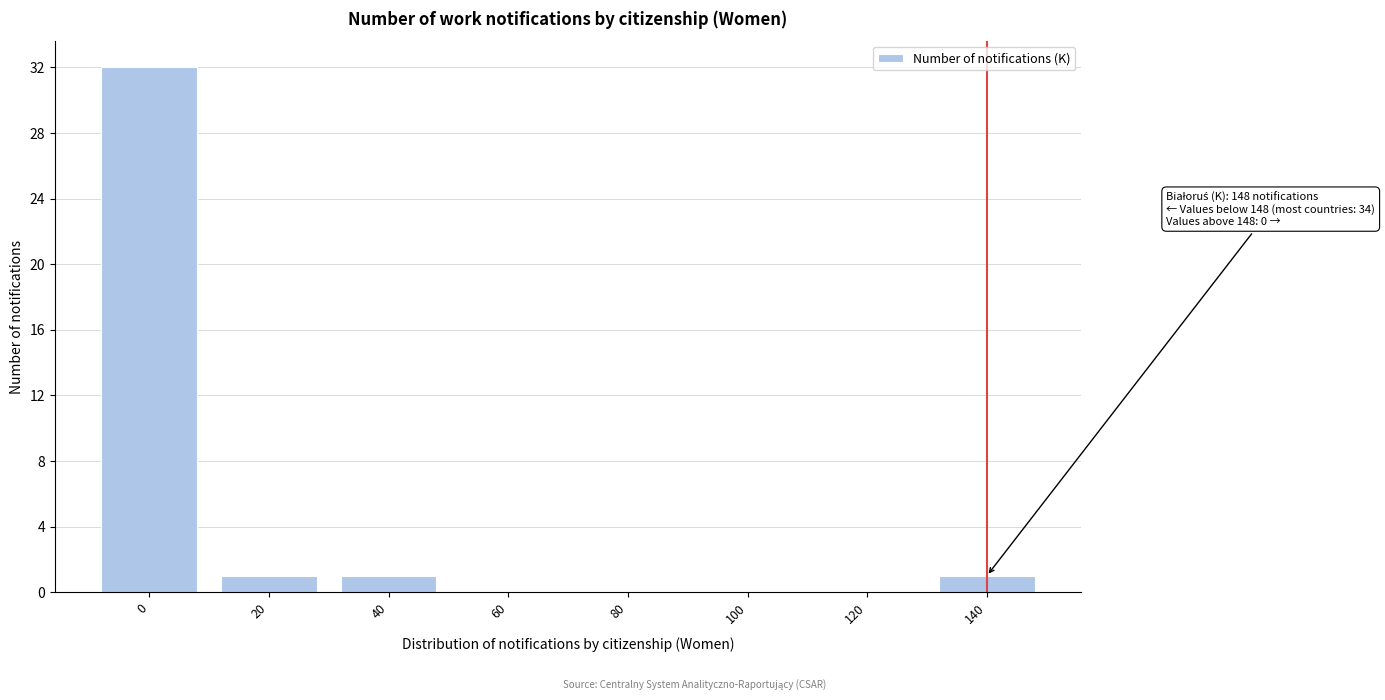

Reading left to right, extract all data points from this chart.

0=32	20=1	40=1	60=0	80=0	100=0	120=0	140=1